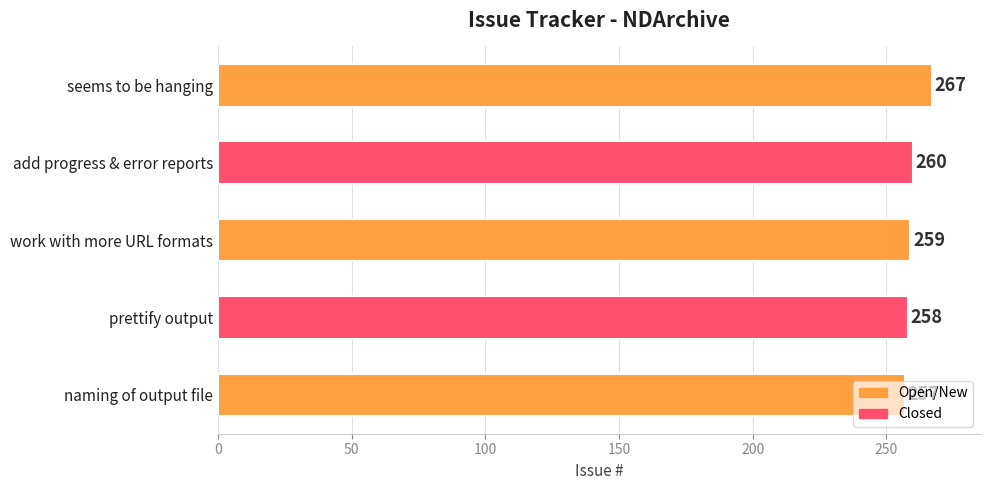

The value at seems to be hanging is 267. True or false?

True